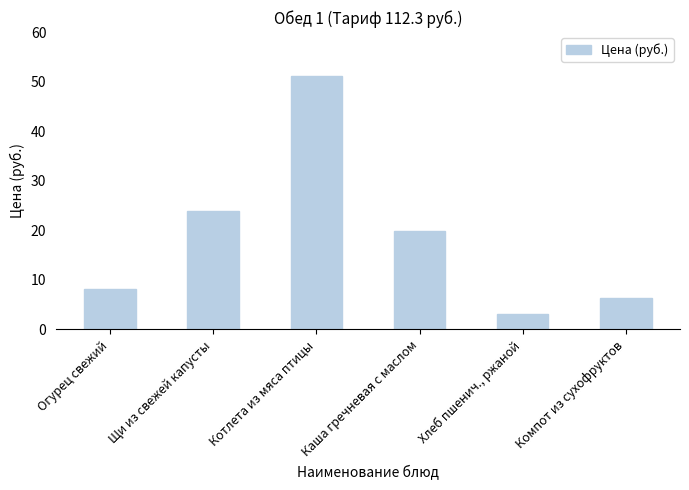

What position from the right is Хлеб пшенич., ржаной?

2